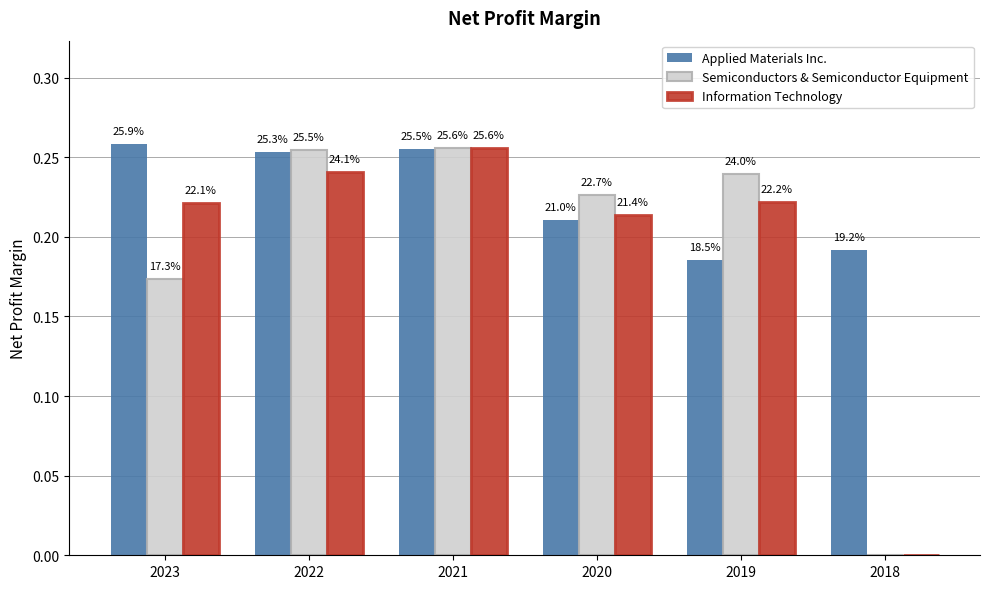

What are all the series names shown in the legend?

Applied Materials Inc., Semiconductors & Semiconductor Equipment, Information Technology